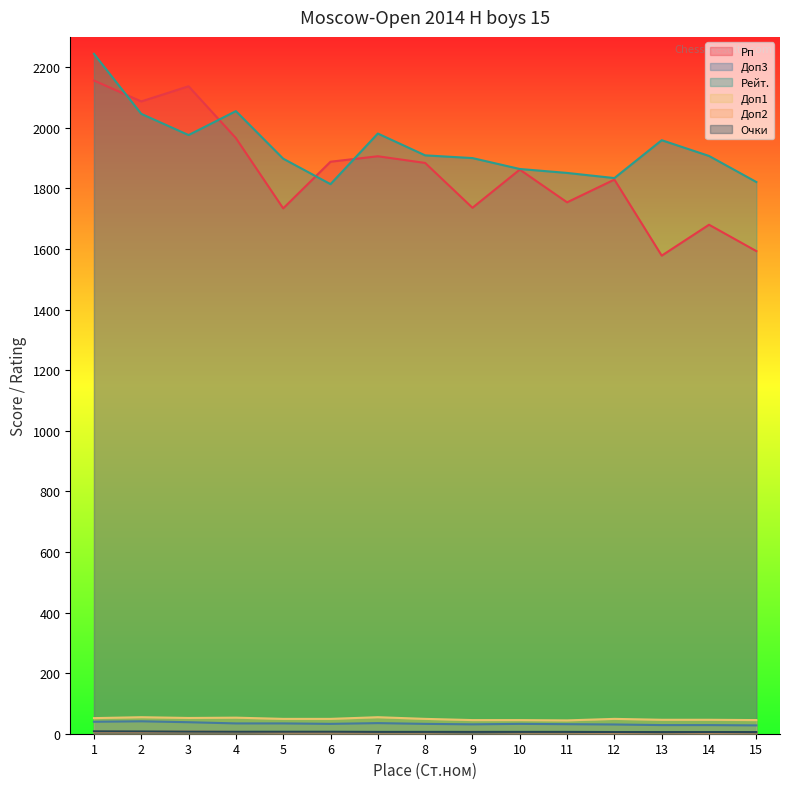

What is the average value of the Рейт. series?

1937.3